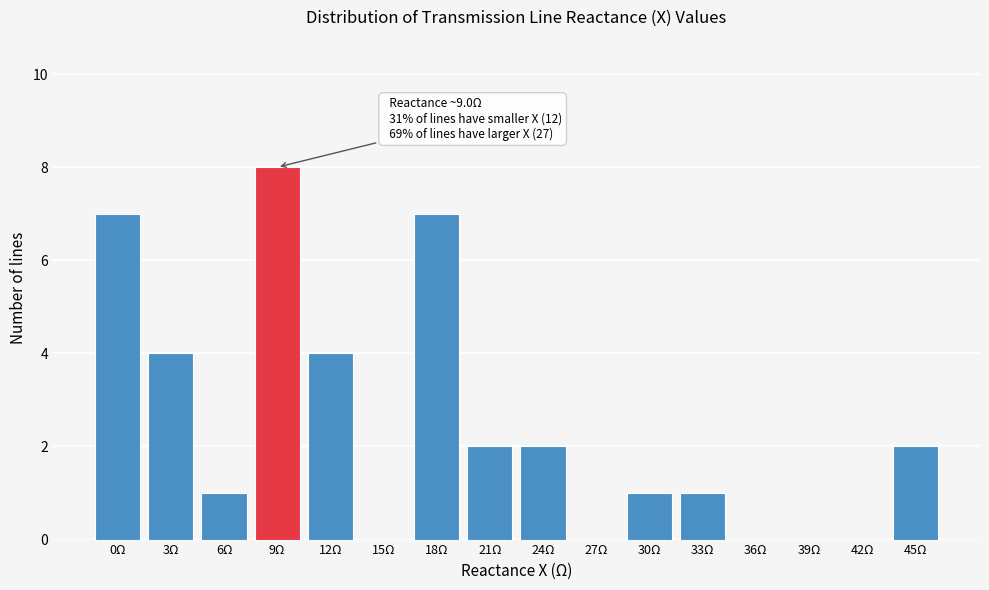

Reading left to right, list all the values displayed in this chart.

0Ω=7	3Ω=4	6Ω=1	9Ω=8	12Ω=4	15Ω=0	18Ω=7	21Ω=2	24Ω=2	27Ω=0	30Ω=1	33Ω=1	36Ω=0	39Ω=0	42Ω=0	45Ω=2